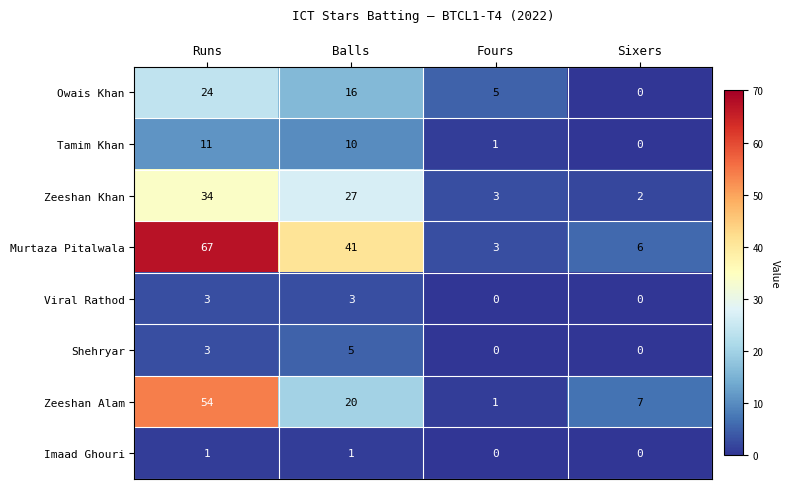

What is the sum of the Zeeshan Alam values at Balls and Runs?

74